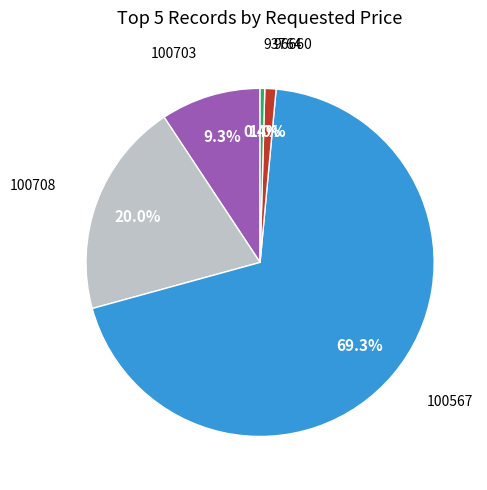

Does any single category account for the majority?

Yes